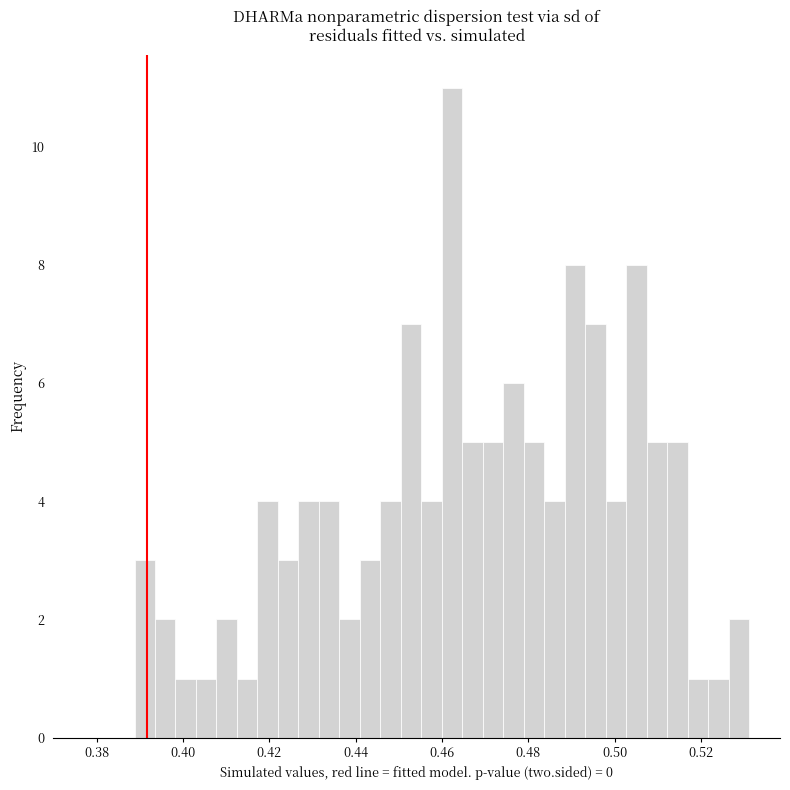

Read against the x-axis, roughly where is the centre of the tallest bar?

0.462